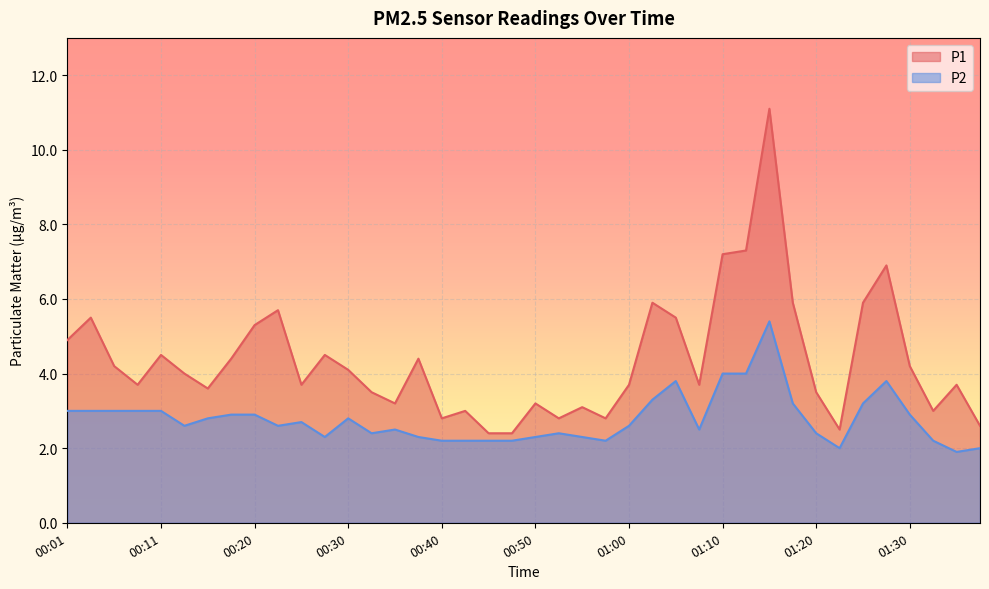

What is the minimum value shown in the chart?

1.9